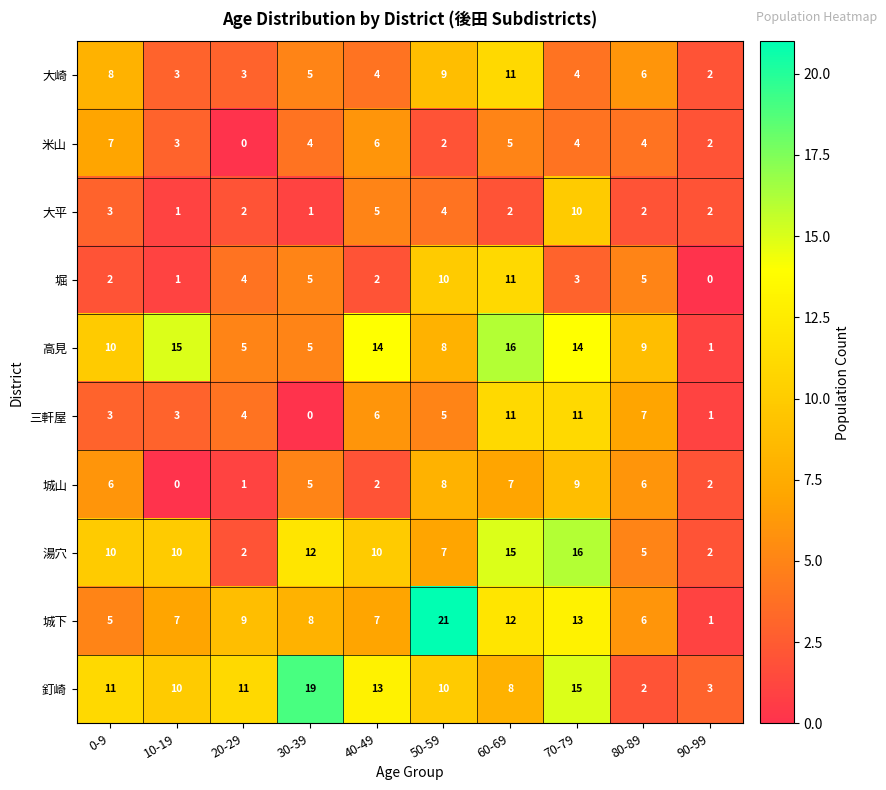

What is the sum of all 釘崎 values?

102